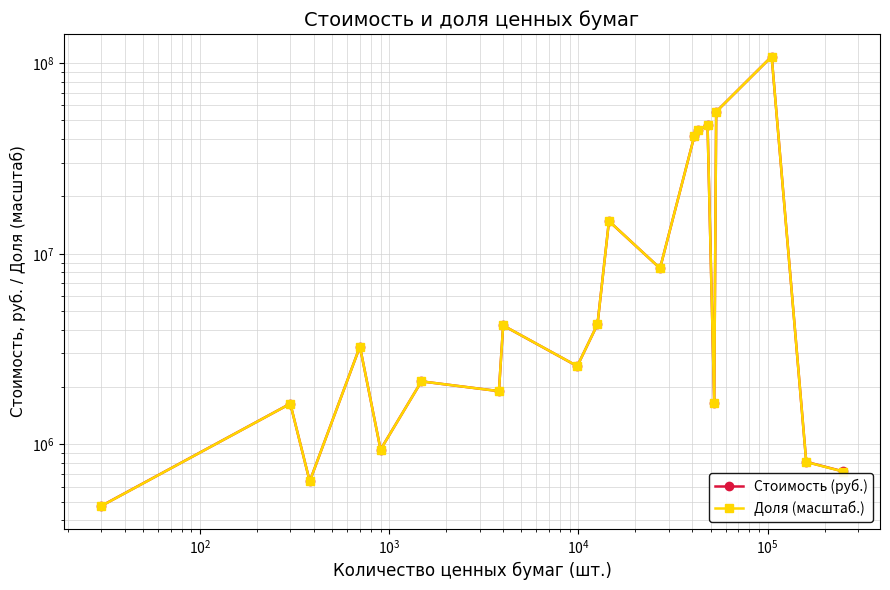

What is the difference between the maximum and minimum values in the Доля (масштаб.) series?

107817739.3